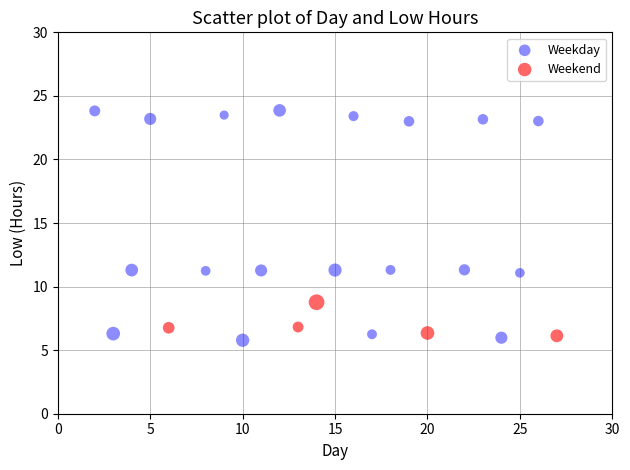

Which series has the widest spread of Y values?

Weekday